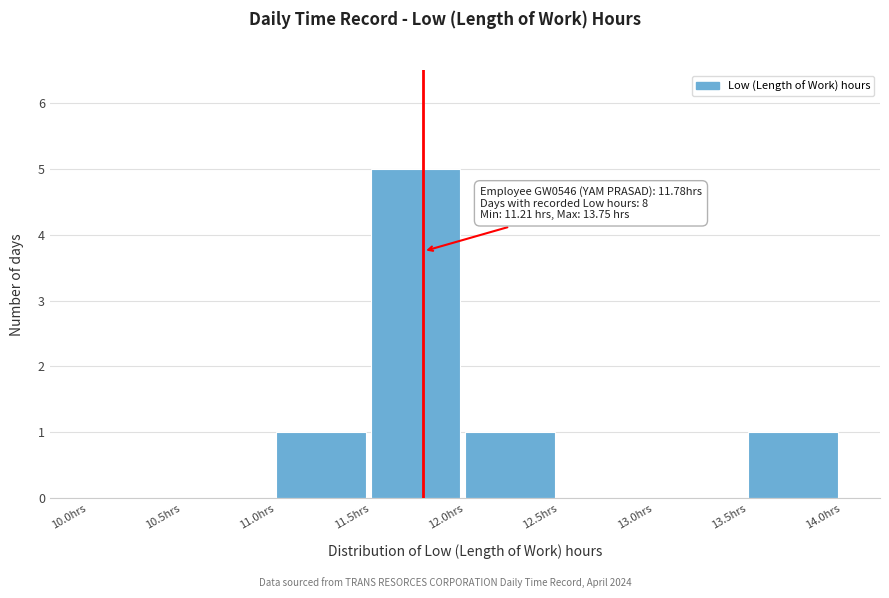

Over which range of the x-axis is the bar tallest?

11.5 to 12.0